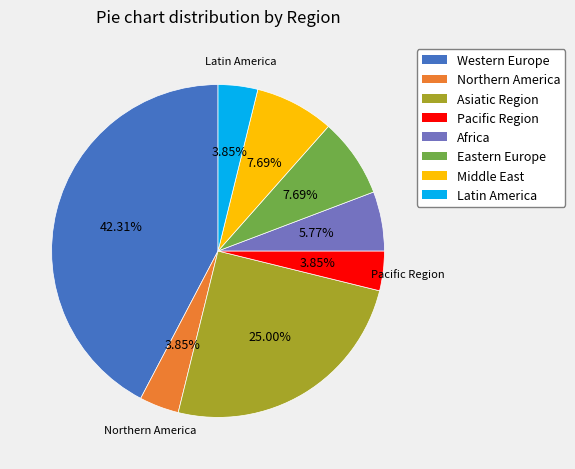

Which category has the biggest portion of the pie?

Western Europe